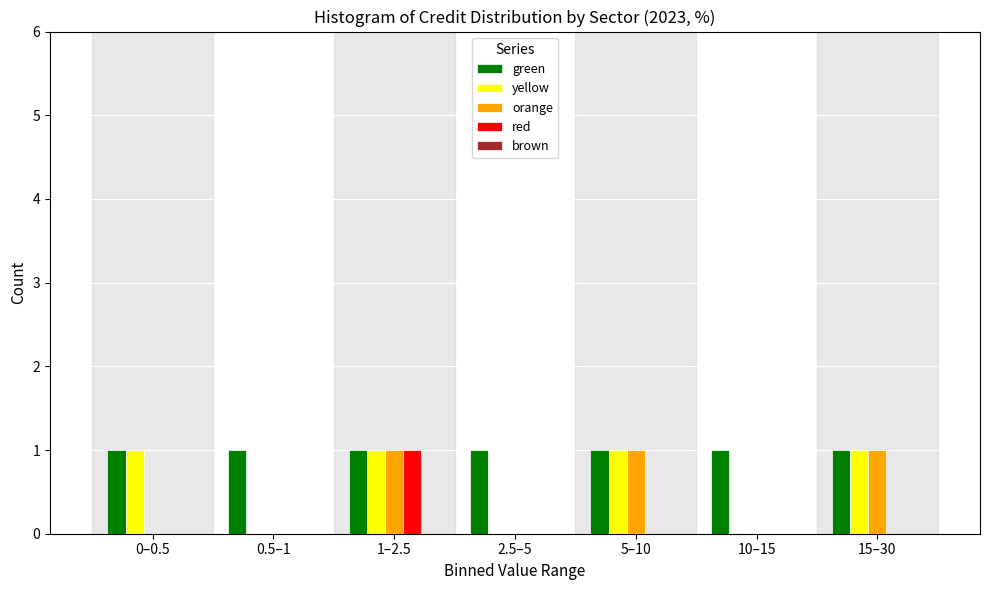

Which series has the largest total across all categories?

green